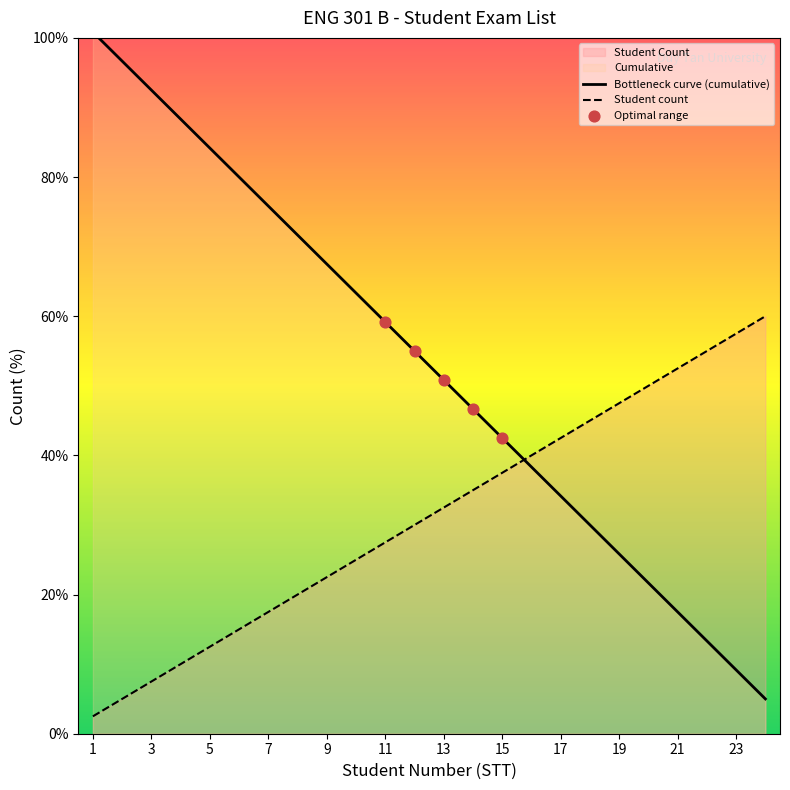

Which series has the largest total across all categories?

Bottleneck curve (cumulative)